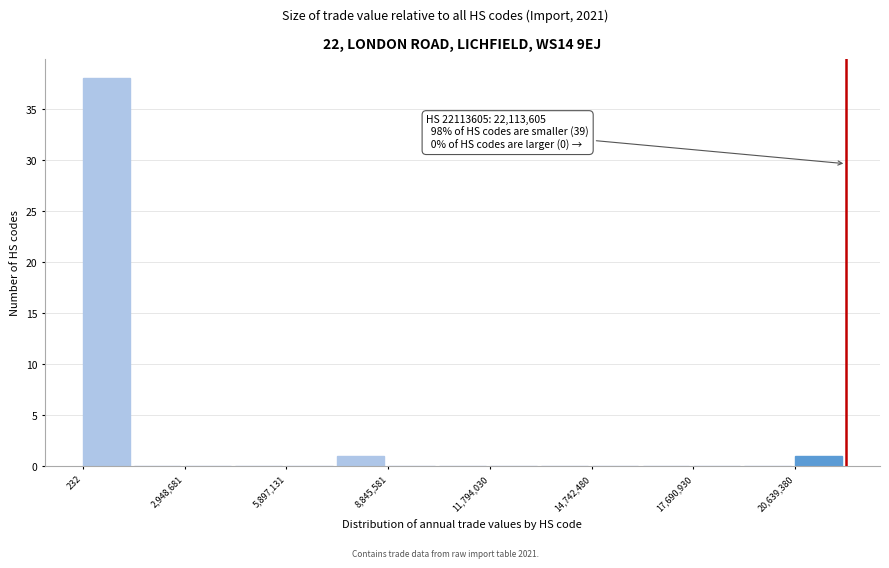

Read against the x-axis, roughly where is the centre of the tallest bar?

500000